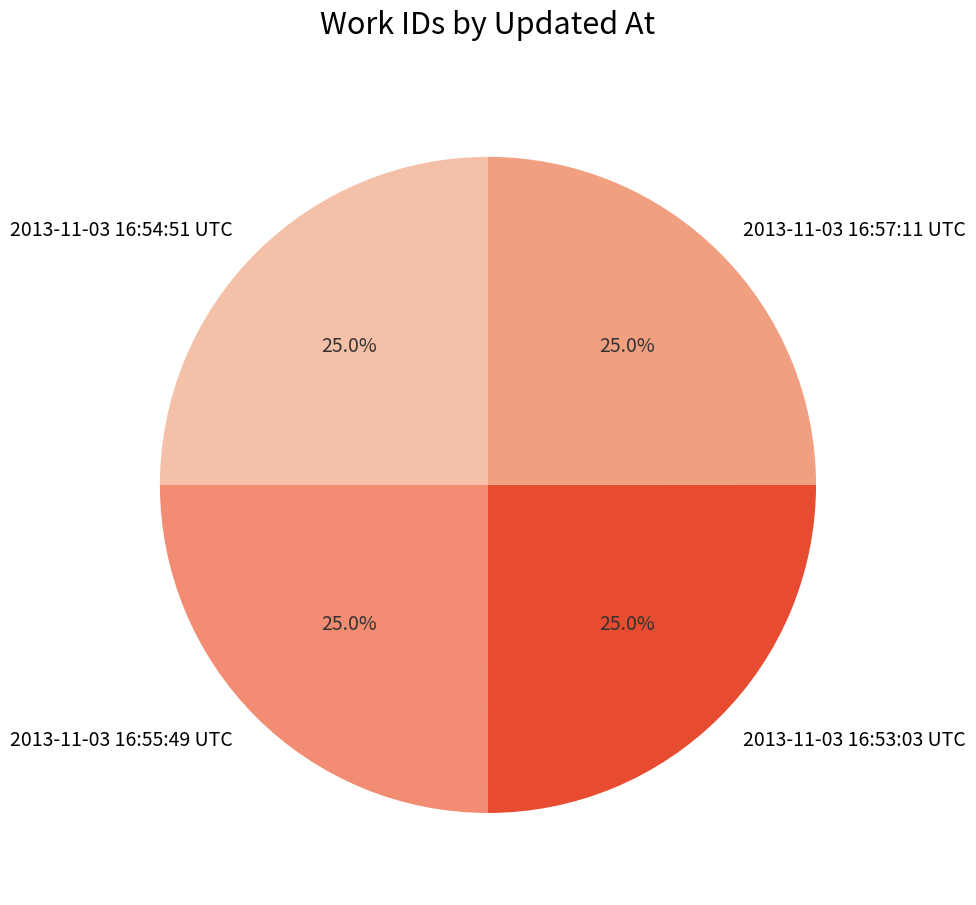

To the nearest percent, what percentage of the pie is 2013-11-03 16:54:51 UTC?

25%